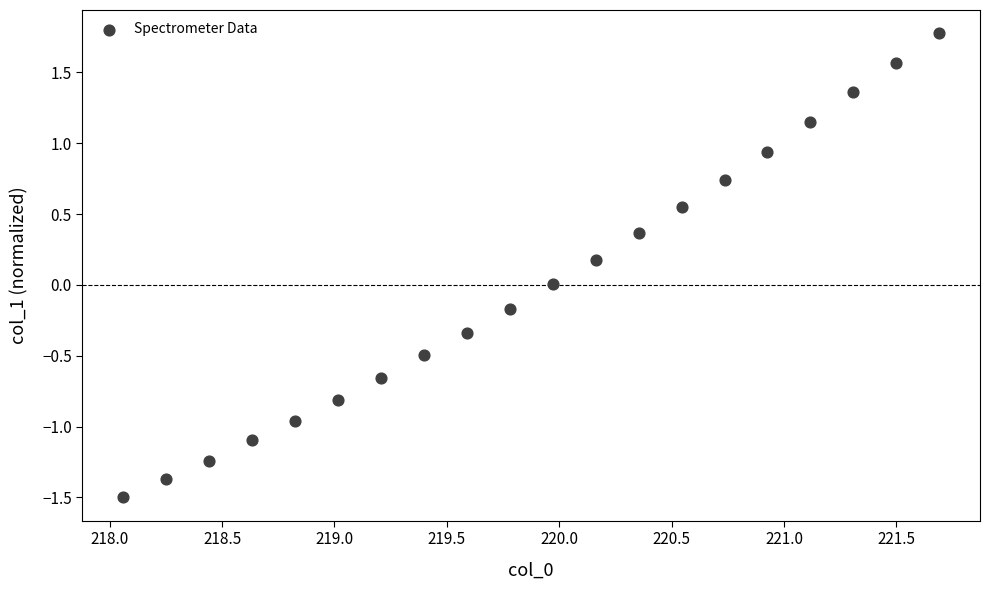

What is the range of X values (max minus min)?

3.6